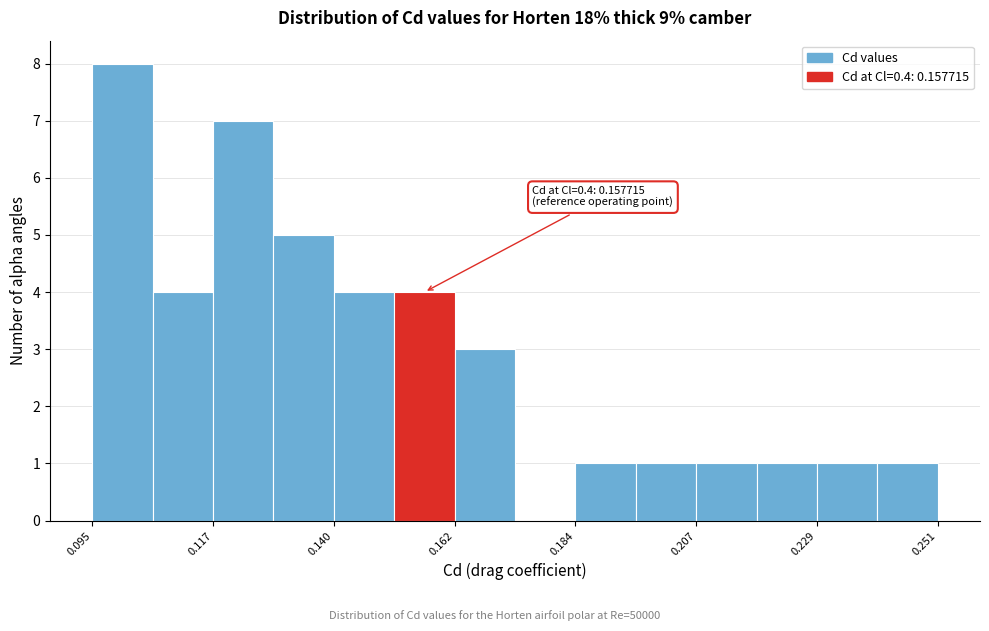

Around what value on the x-axis is the tallest bar? Give the approximate position of its centre, as read against the axis.

0.100